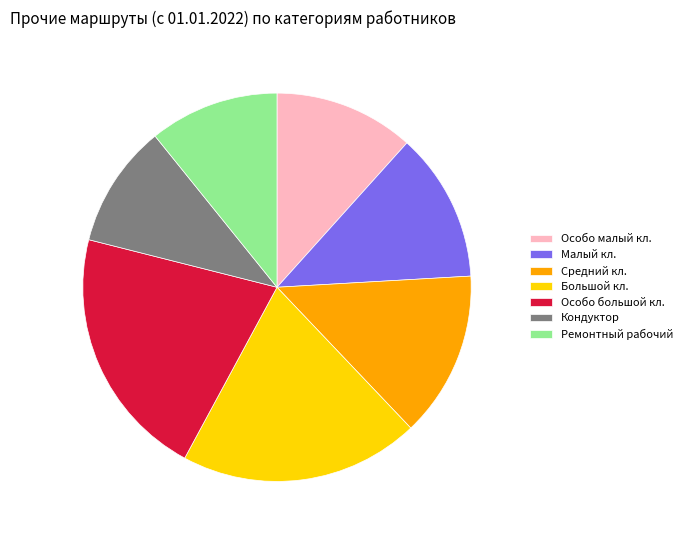

True or false: Ремонтный рабочий accounts for 11% of the total.

True